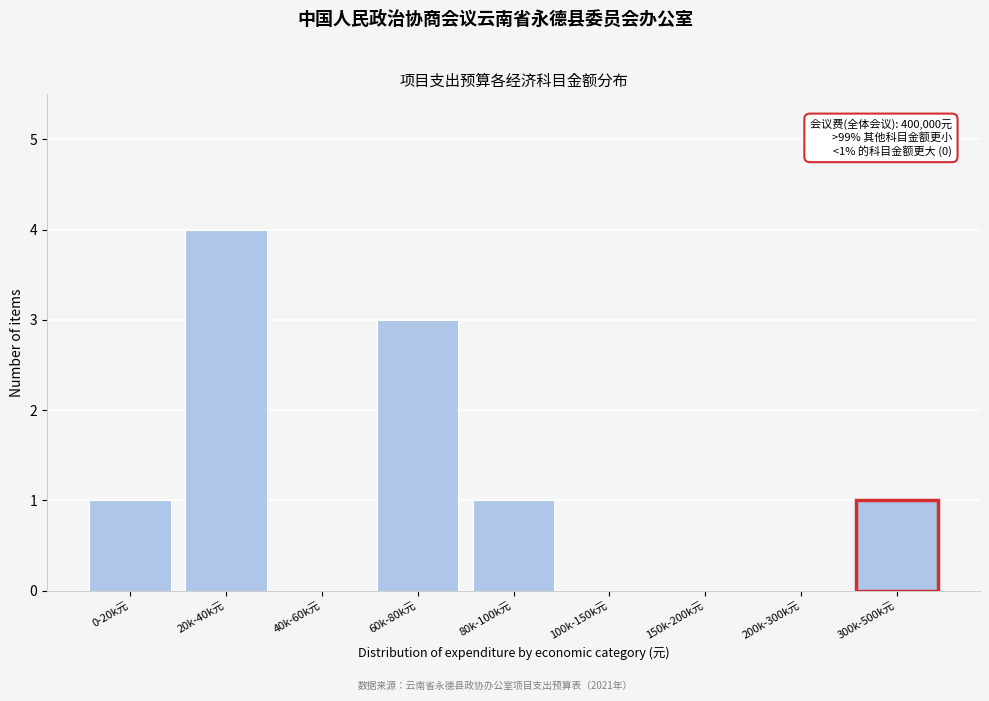

Reading right to left, what are all the values shown in this chart?

300k-500k元=1	200k-300k元=0	150k-200k元=0	100k-150k元=0	80k-100k元=1	60k-80k元=3	40k-60k元=0	20k-40k元=4	0-20k元=1